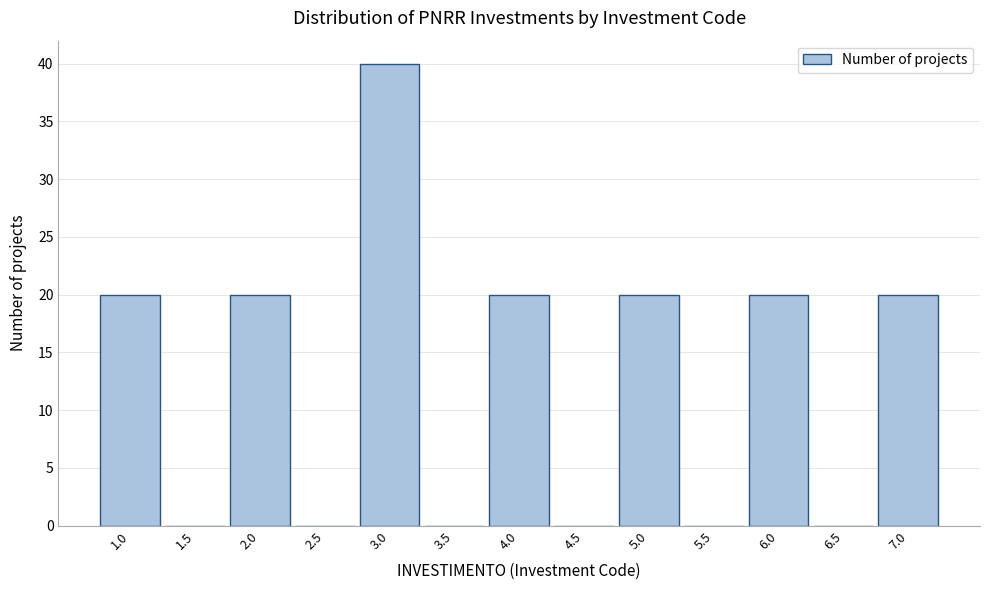

Reading right to left, what are all the values shown in this chart?

7.0=20	6.5=0	6.0=20	5.5=0	5.0=20	4.5=0	4.0=20	3.5=0	3.0=40	2.5=0	2.0=20	1.5=0	1.0=20